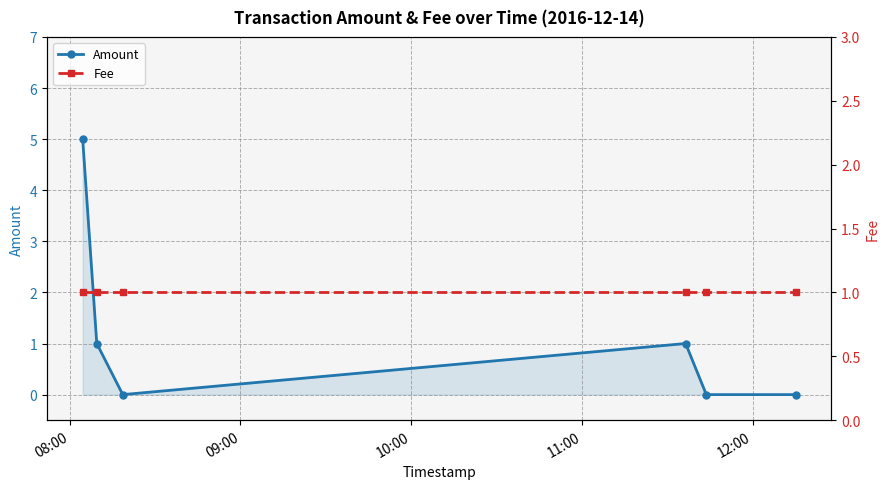

How many interior local peaks does the Amount series have?

1